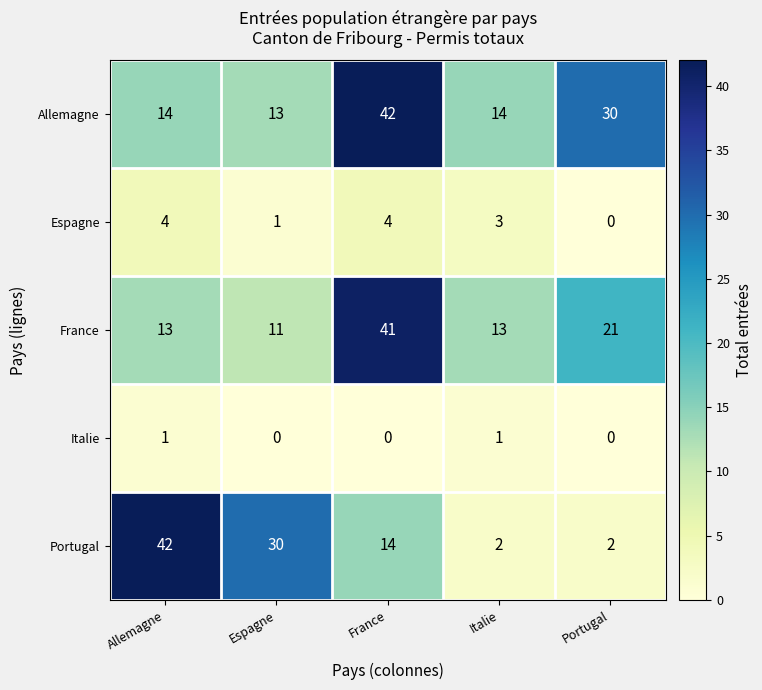

What is the sum of all Espagne values?

12